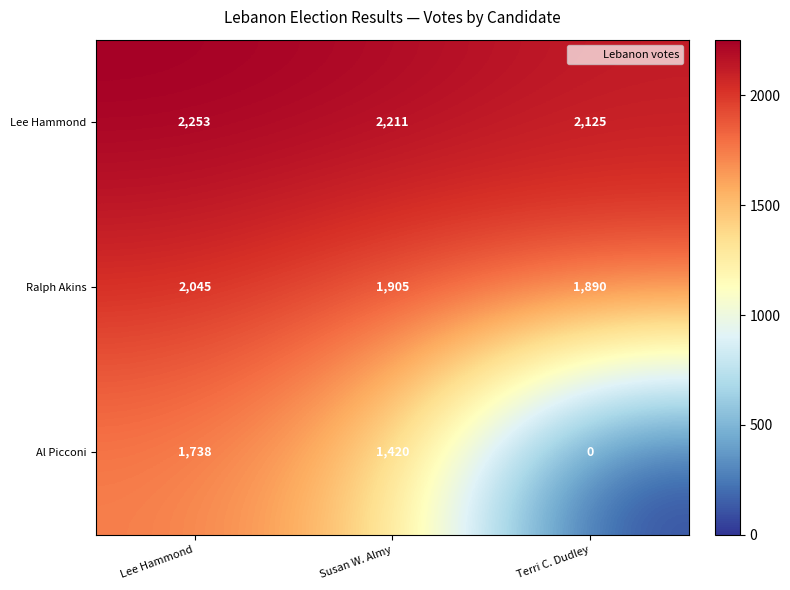

Which series changed the most between Susan W. Almy and Terri C. Dudley?

Al Picconi